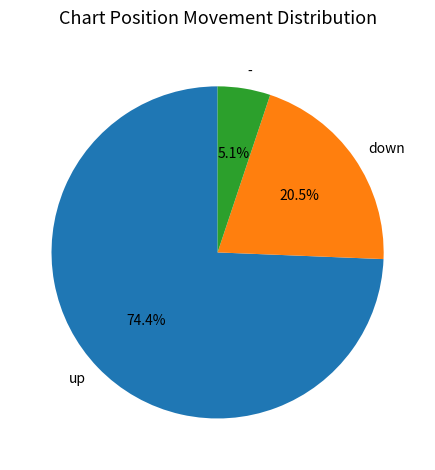

Between - and down, which is larger?

down